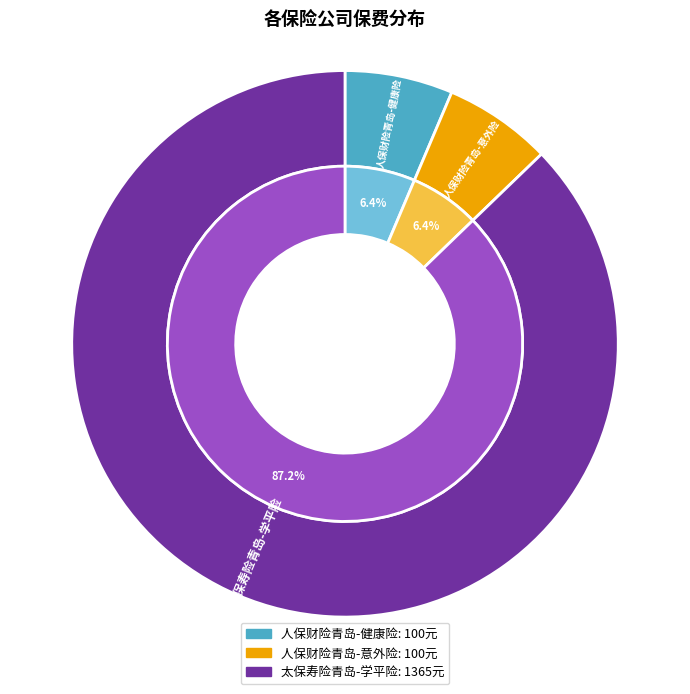

Does any single category account for the majority?

Yes